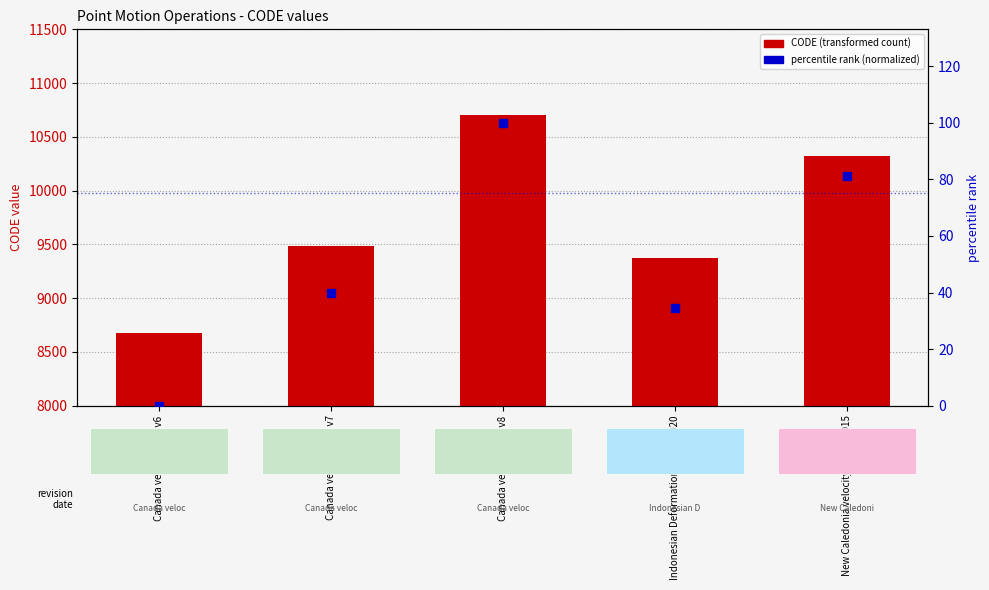

At how many categories does at least one series exceed 9977?

2